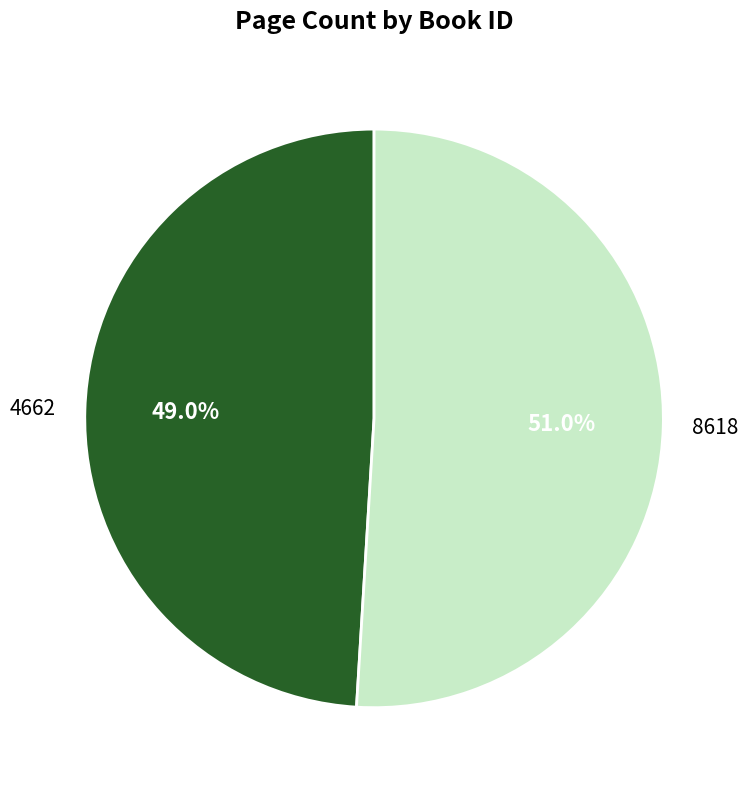

To the nearest percent, what is the difference between the 4662 and 8618 slice percentages?

2%